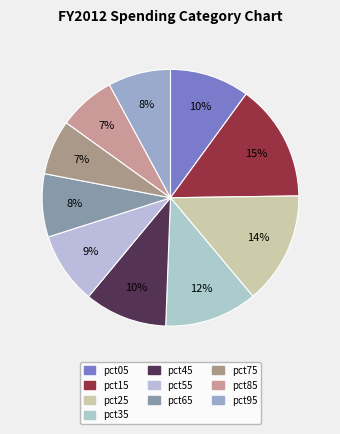

Do pct25 and pct75 together represent more than half of the pie?

No